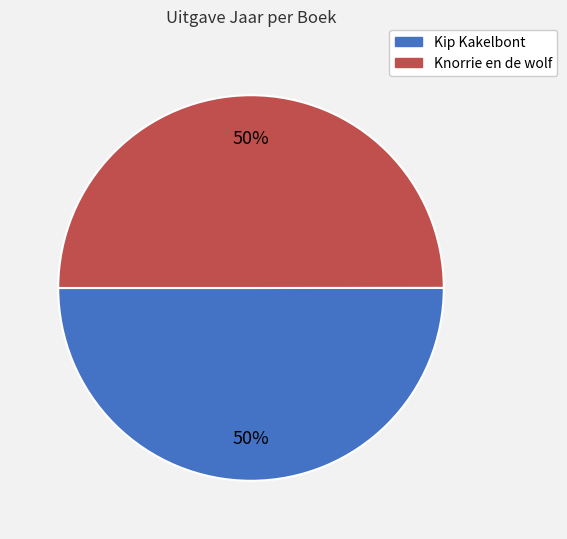

To the nearest percent, what is the average slice percentage?

50%